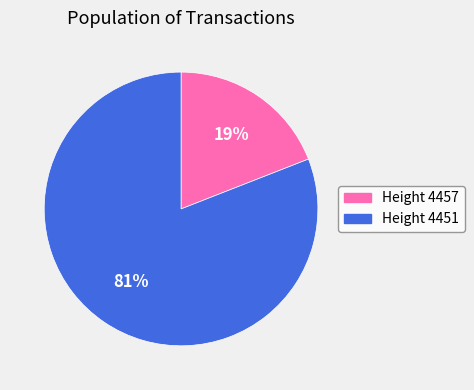

Is there a majority slice in this chart?

Yes